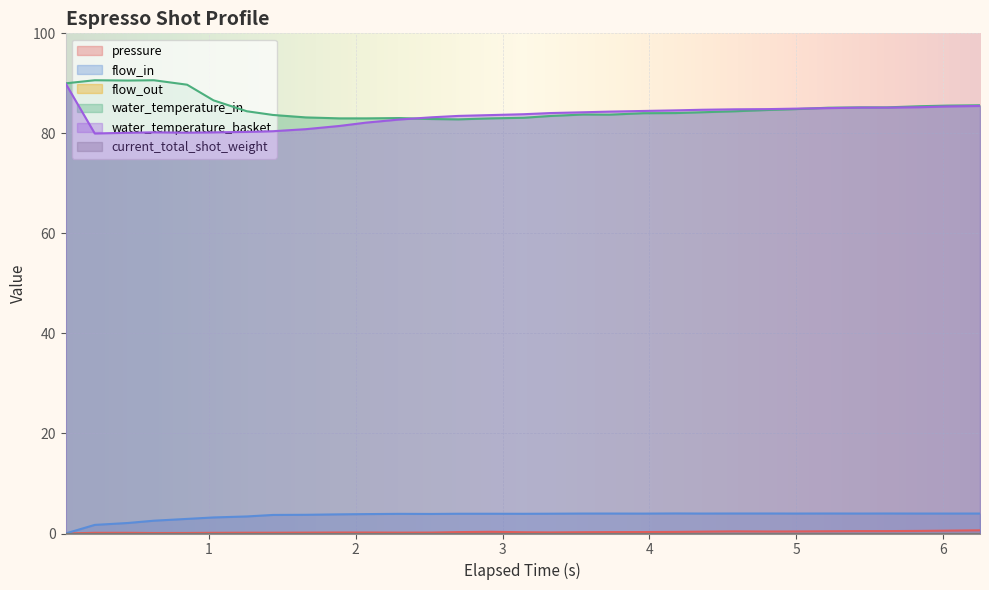

Which series has the largest total across all categories?

water_temperature_in